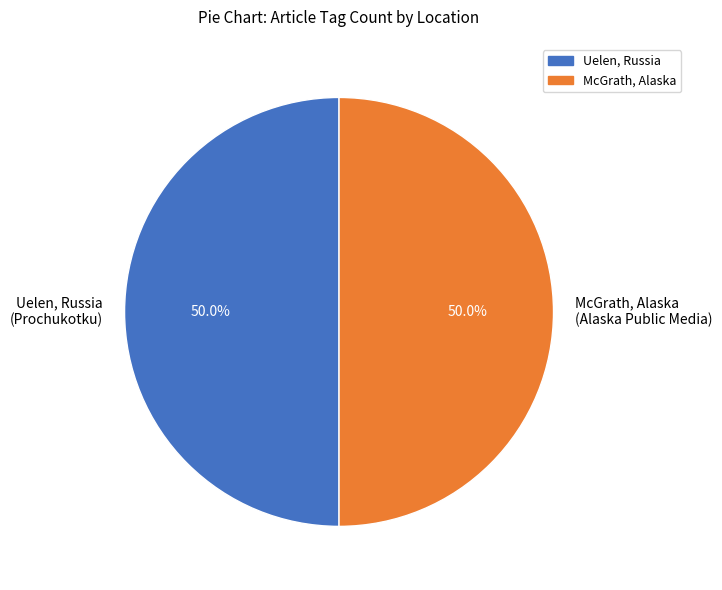

How much of the chart is everything except McGrath, Alaska (Alaska Public Media)?

50.0%